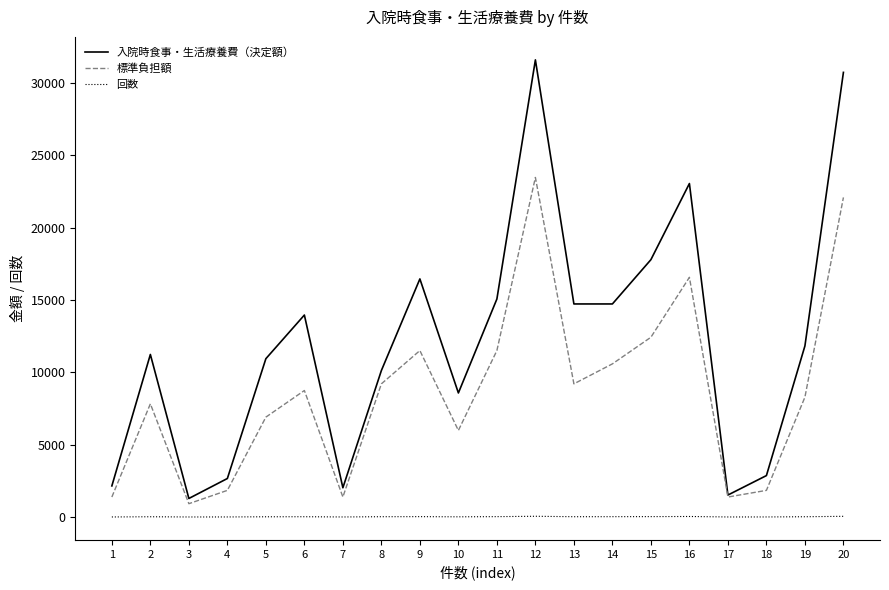

Is it true that 入院時食事・生活療養費（決定額） equals 10120 at 8?

True